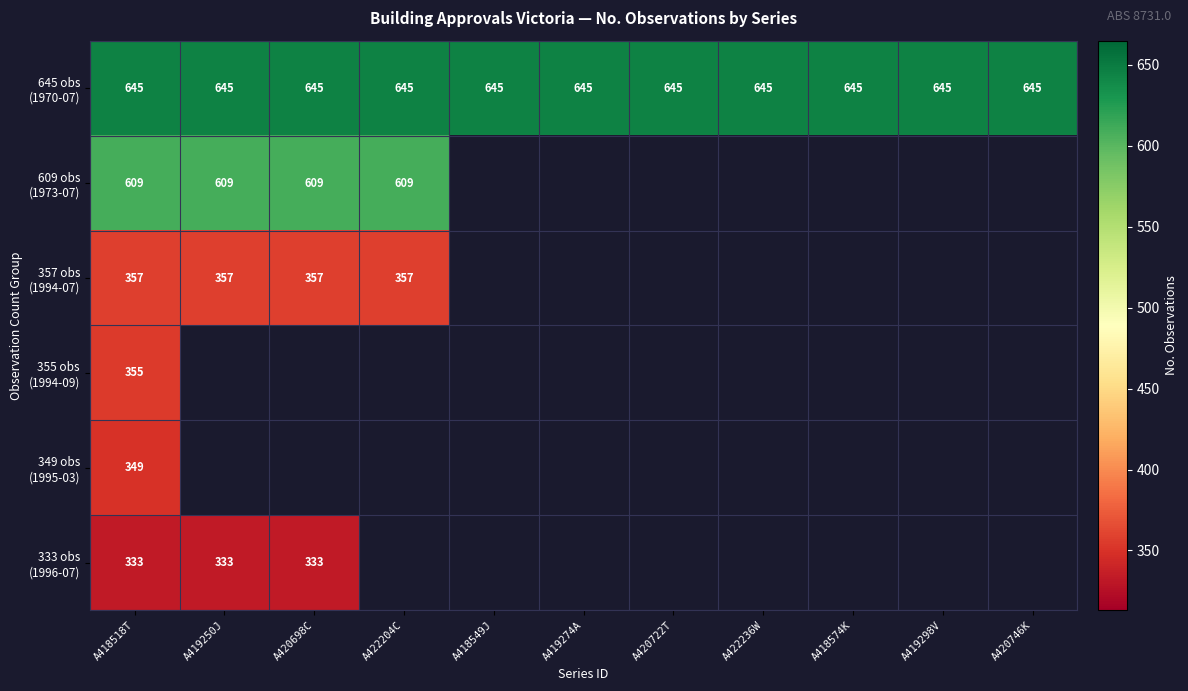

What is the minimum value shown in the chart?

333.0